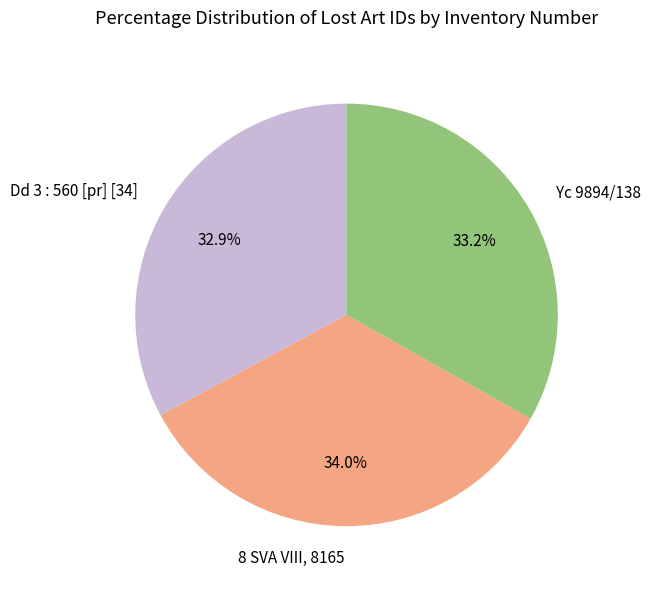

Which slice is the largest?

8 SVA VIII, 8165